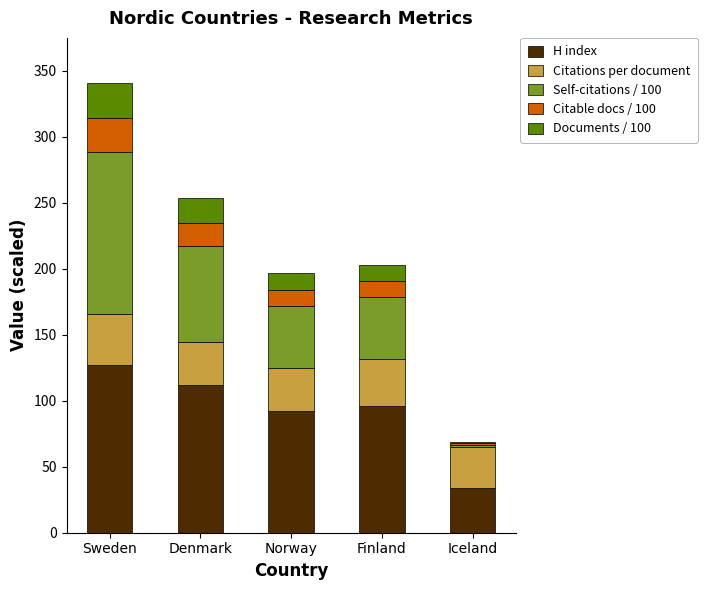

What is the average value of the H index series?

92.2